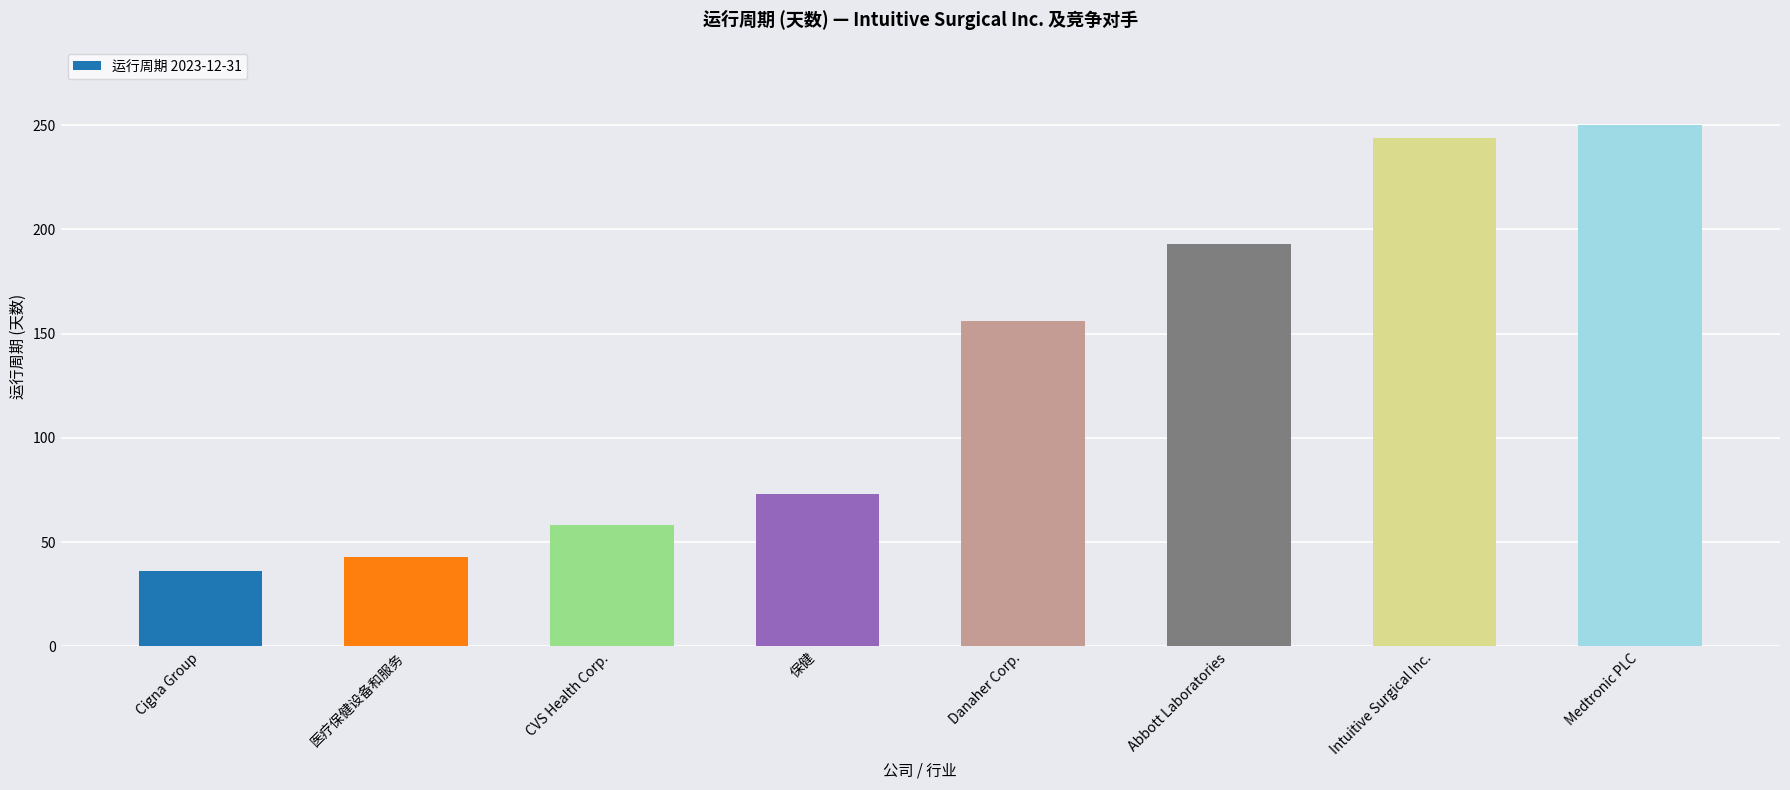

Reading left to right, what are all the values shown in this chart?

Cigna Group=36	医疗保健设备和服务=43	CVS Health Corp.=58	保健=73	Danaher Corp.=156	Abbott Laboratories=193	Intuitive Surgical Inc.=244	Medtronic PLC=250